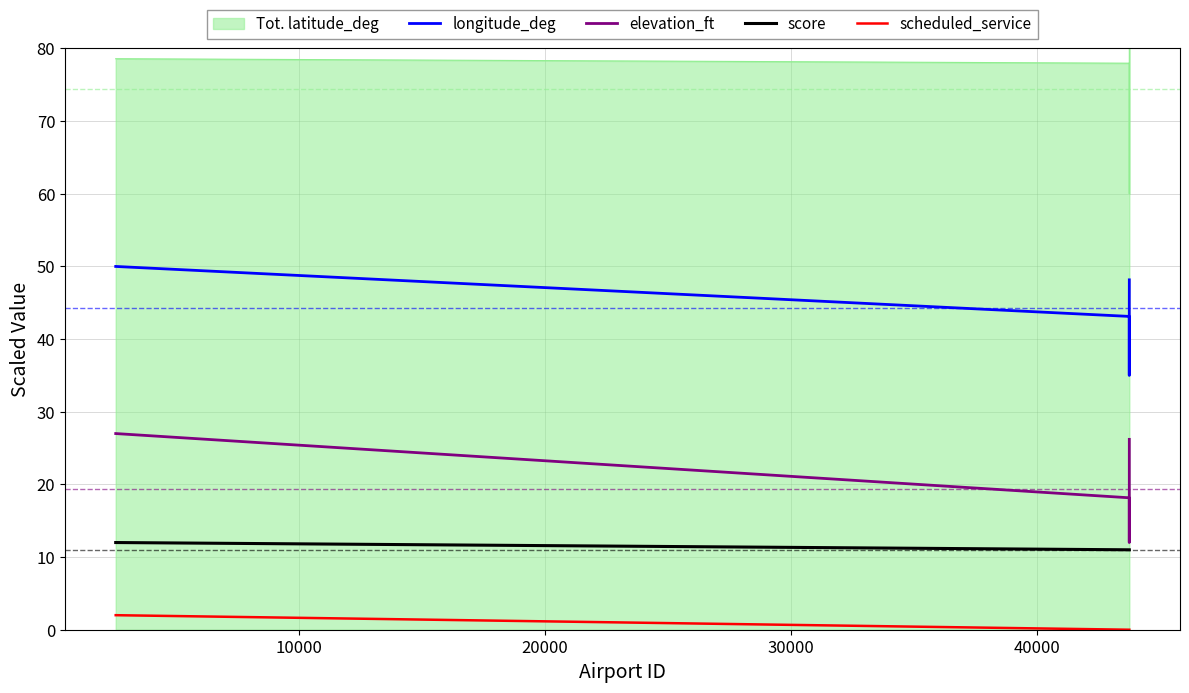

Which series has the largest range (max minus min)?

Tot. latitude_deg